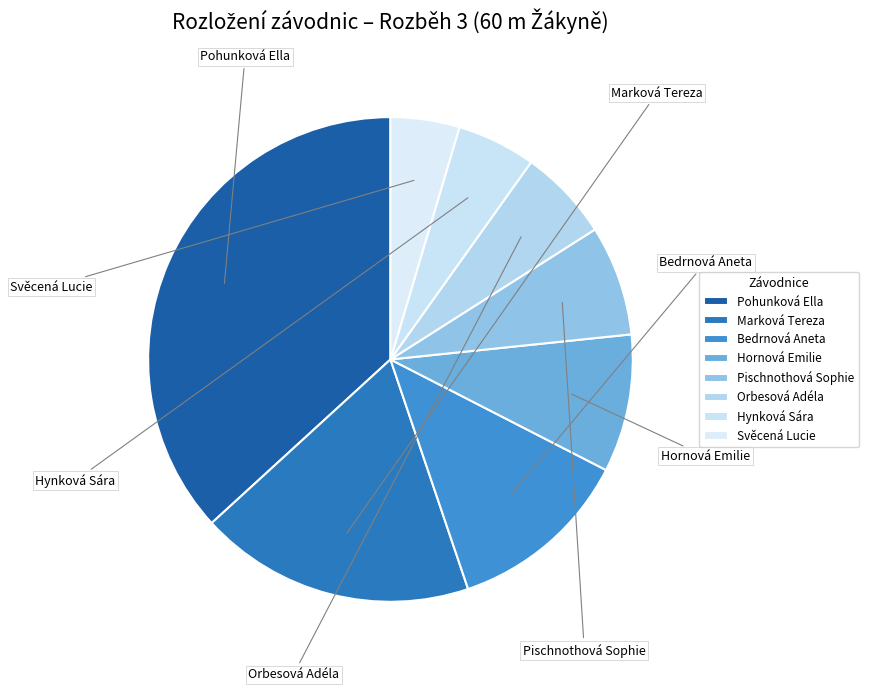

Does any single category account for the majority?

No